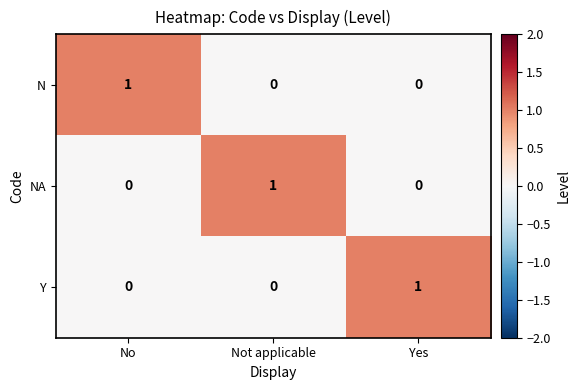

At how many categories does at least one series exceed 0?

3